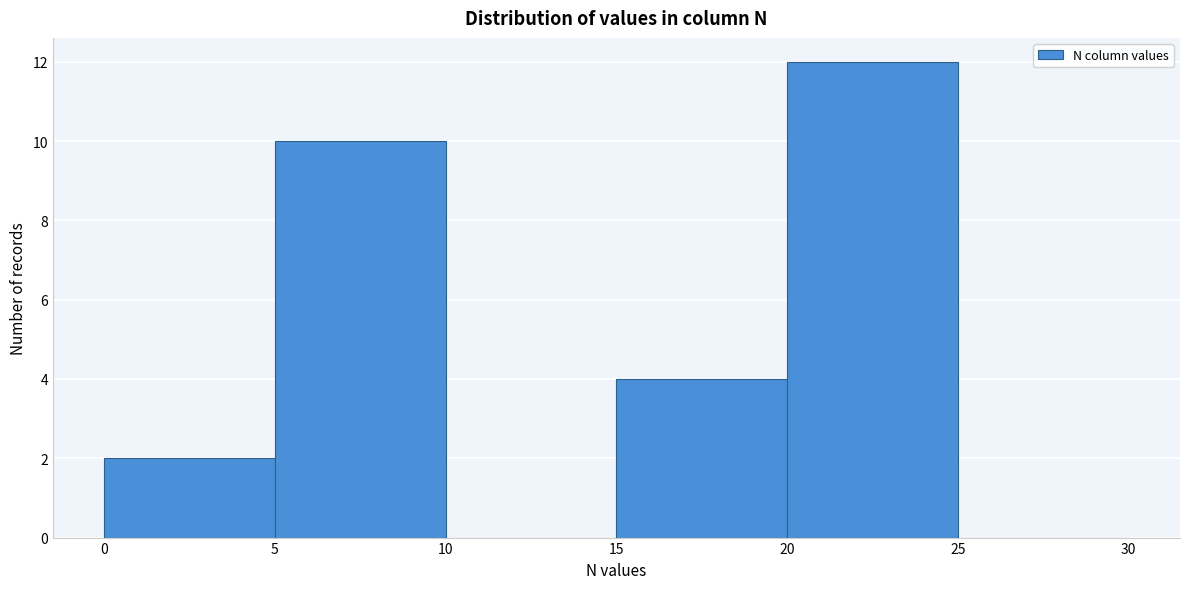

Over which range of the x-axis is the bar tallest?

20 to 25